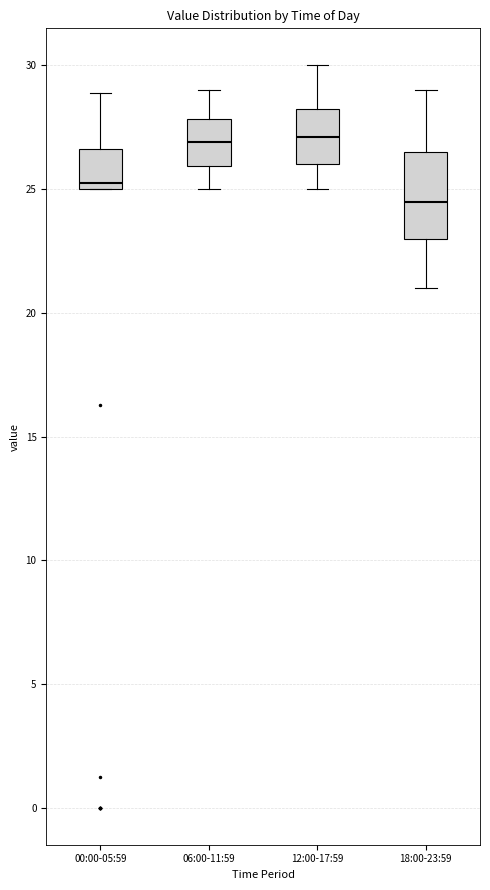

Which box's median line is the lowest?

18:00-23:59